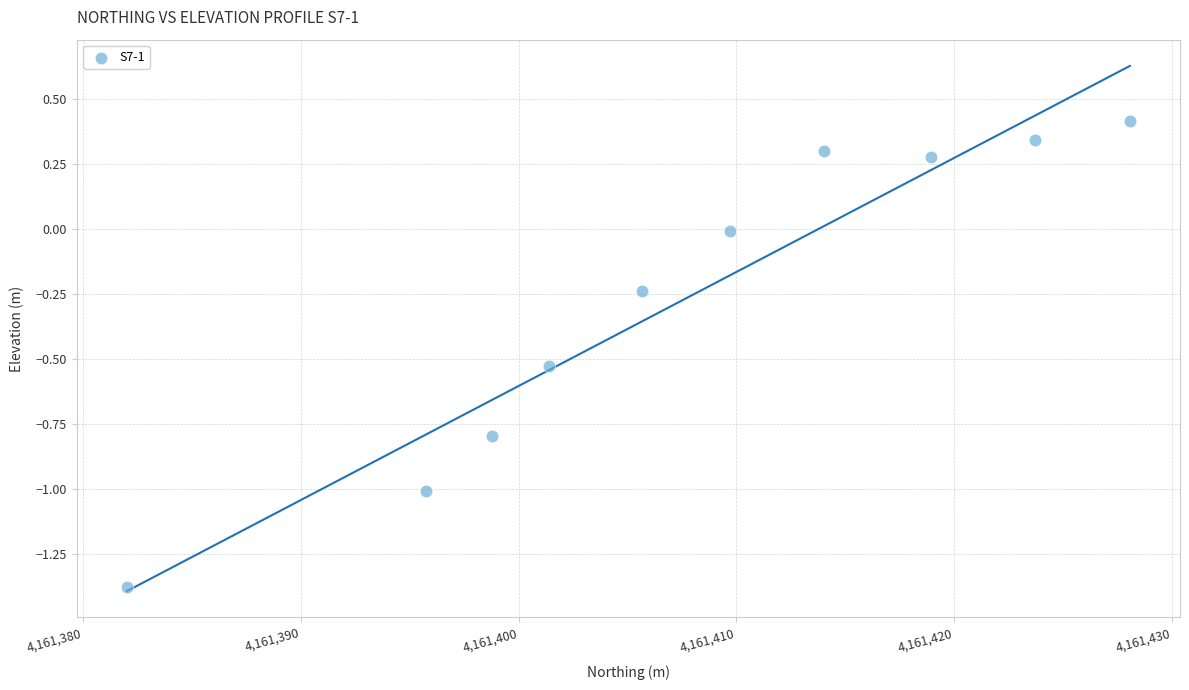

What is the range of Y values (max minus min)?

1.8